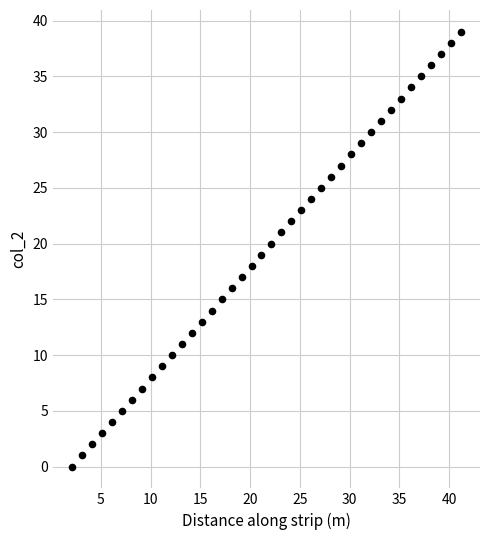

What is the range of Y values (max minus min)?

39